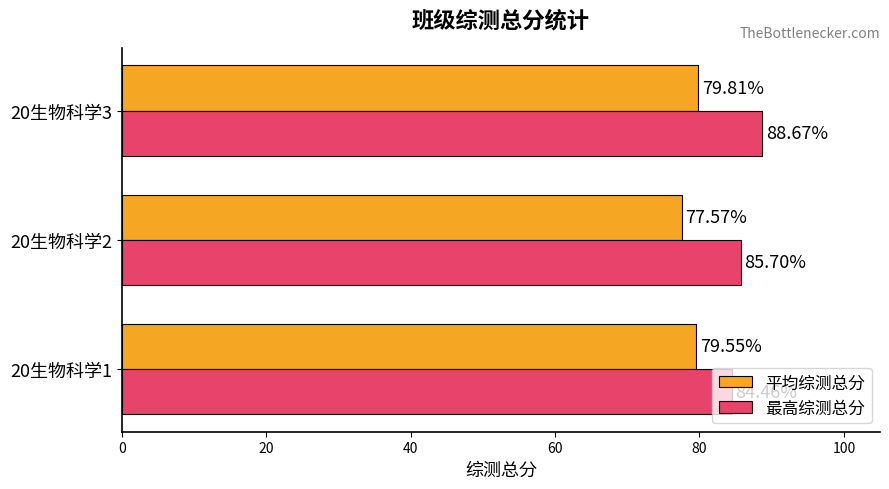

Which series has the widest spread of values?

最高综测总分